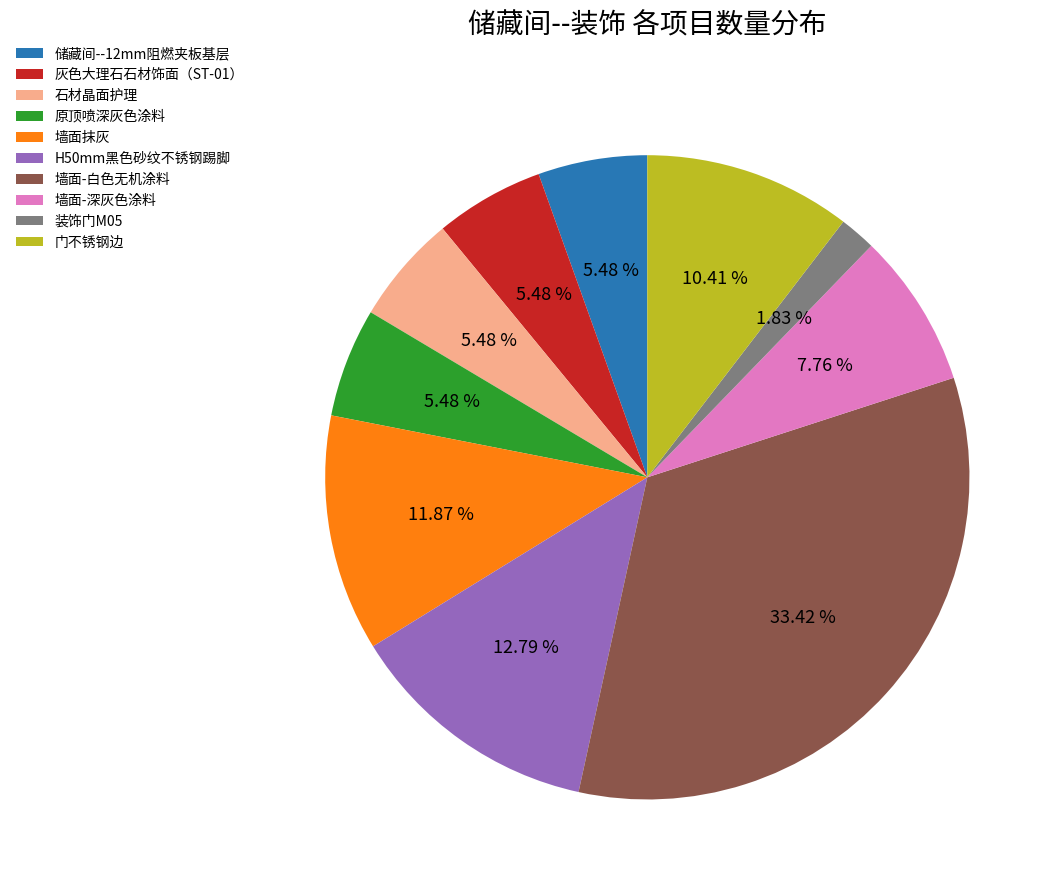

How many segments does this pie chart have?

10